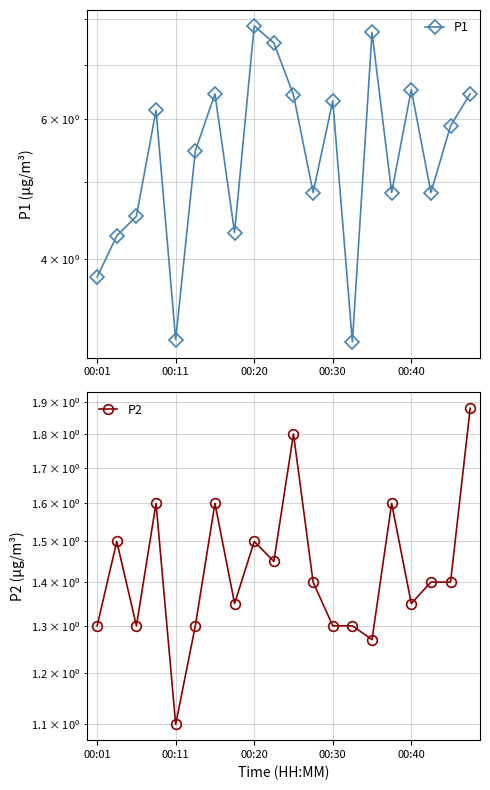

Between 00:11 and 11, which series saw the biggest shift?

P1